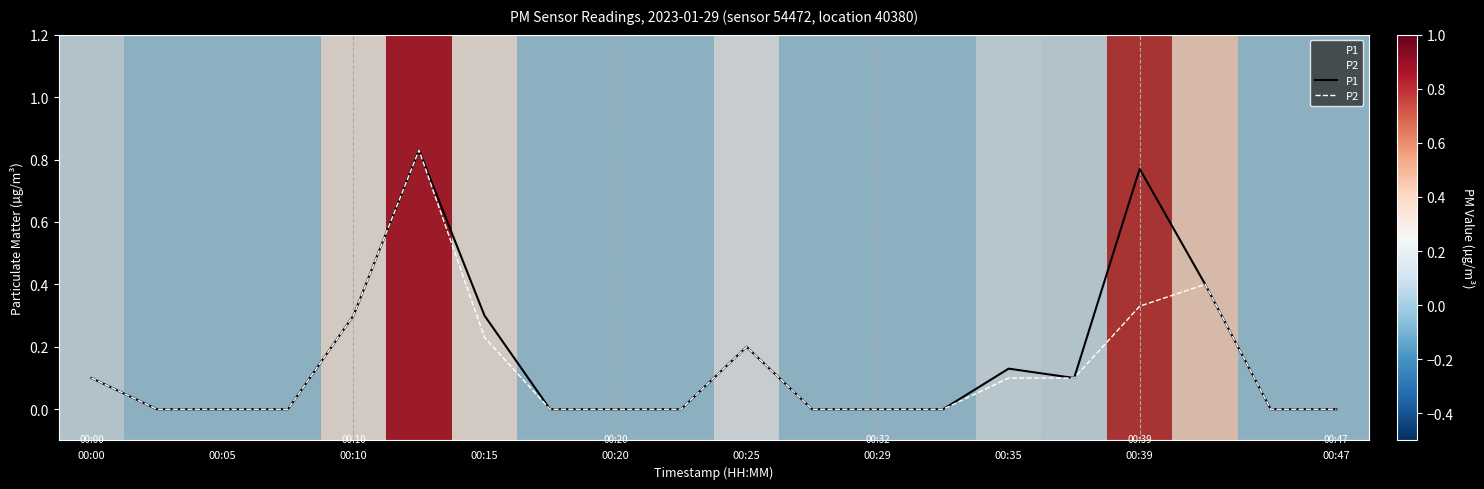

What is the difference between the maximum and minimum values in the P2 series?

0.8